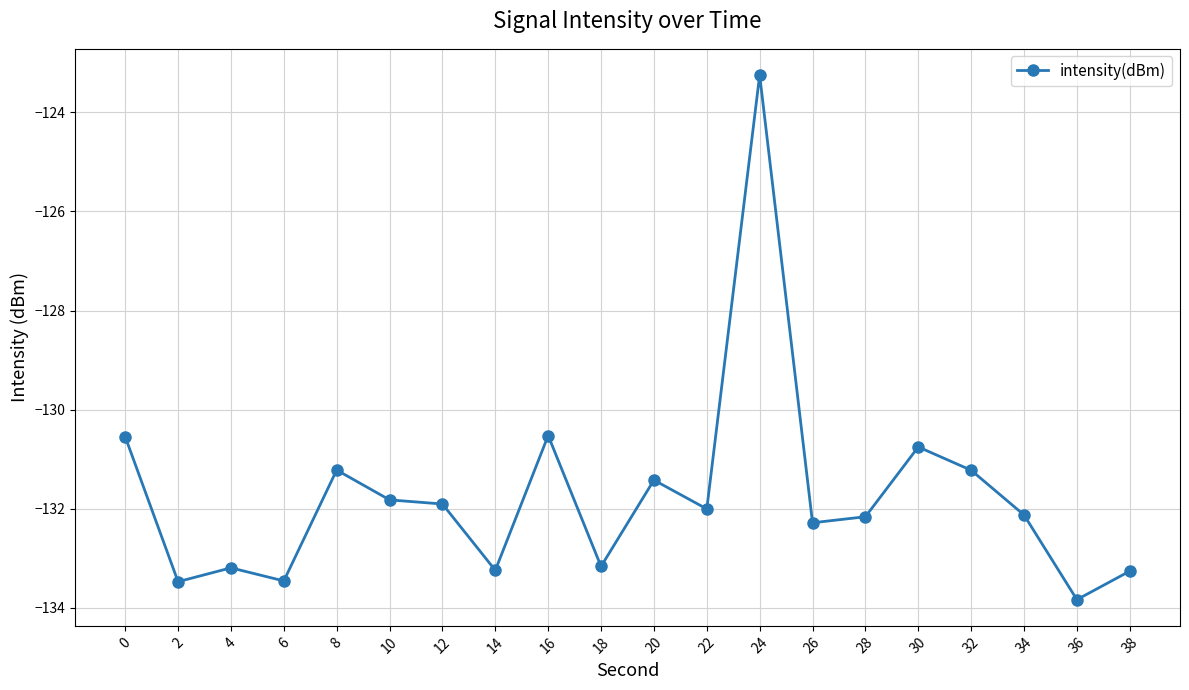

What is the value of the 18th point from the left?

-132.1